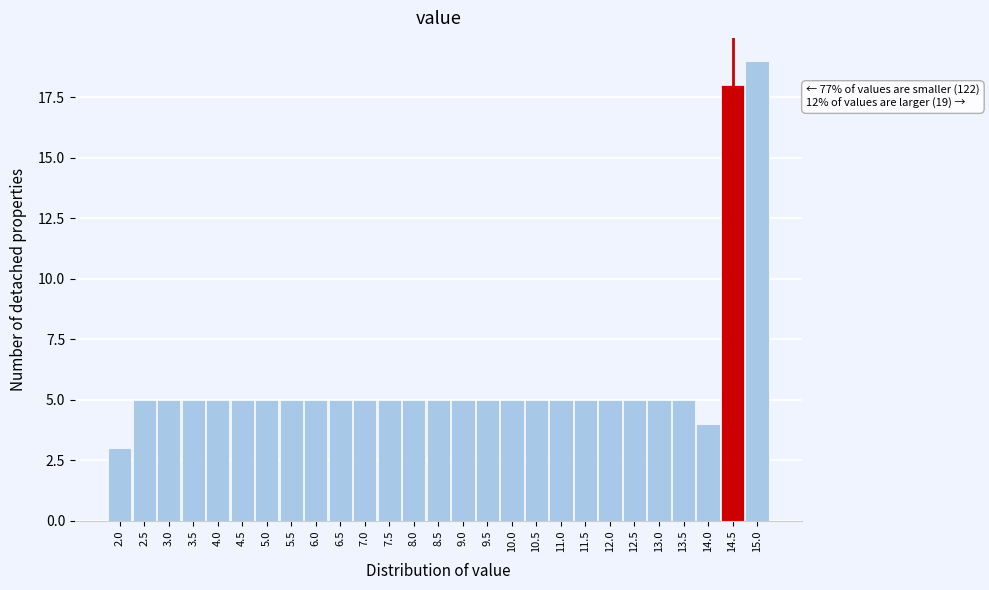

Which range on the x-axis has the tallest bar?

14.75 to 15.25